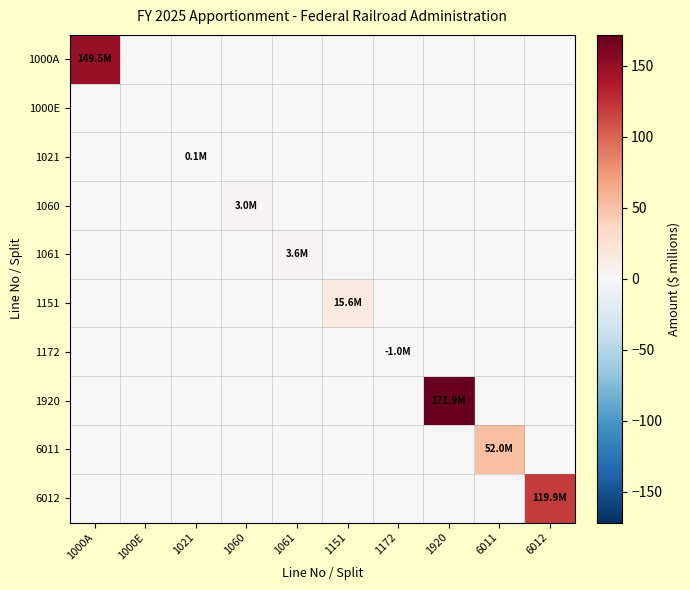

What is the spread (max minus min) of values at 1920?

171.9